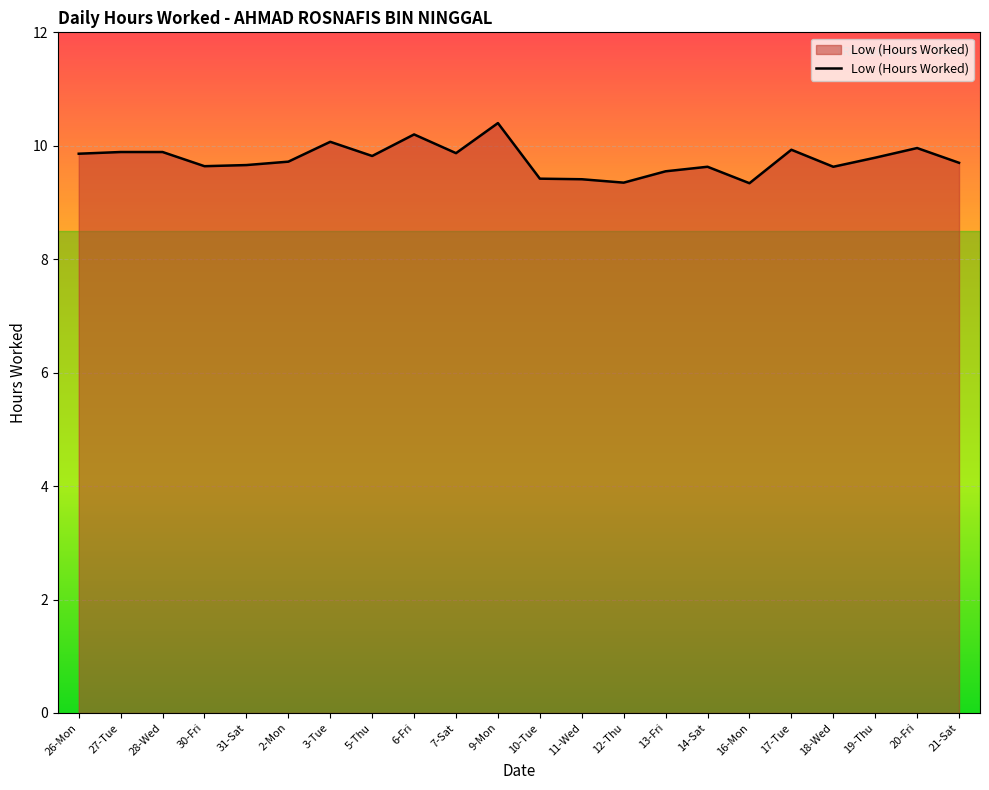

What is the average value?

9.8